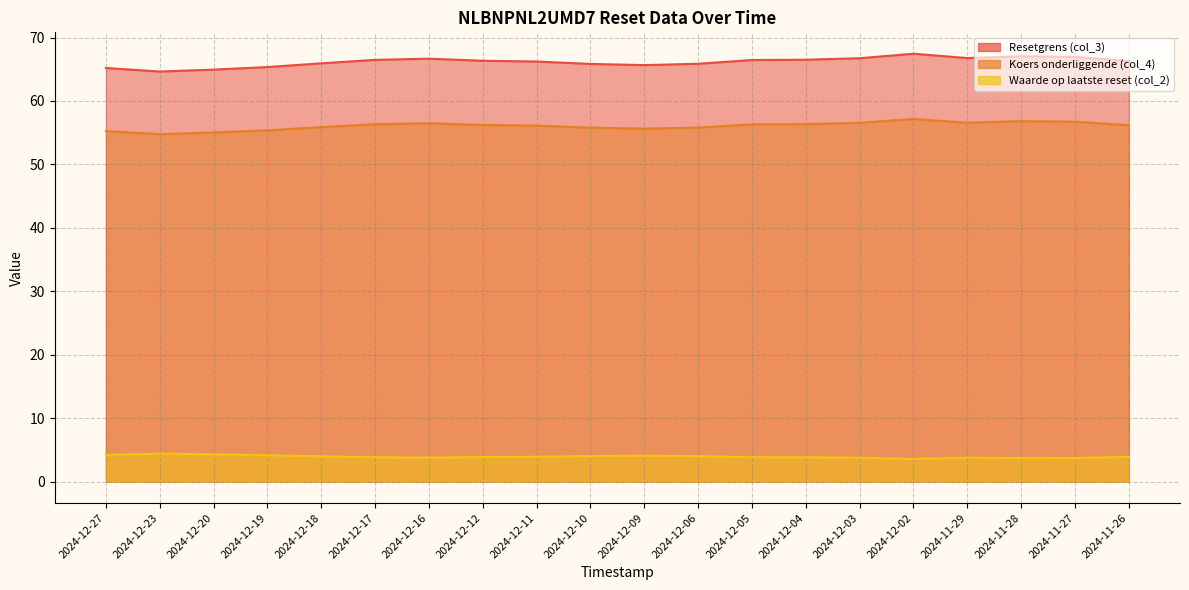

At which category is the sum across all series the highest?

2024-12-02